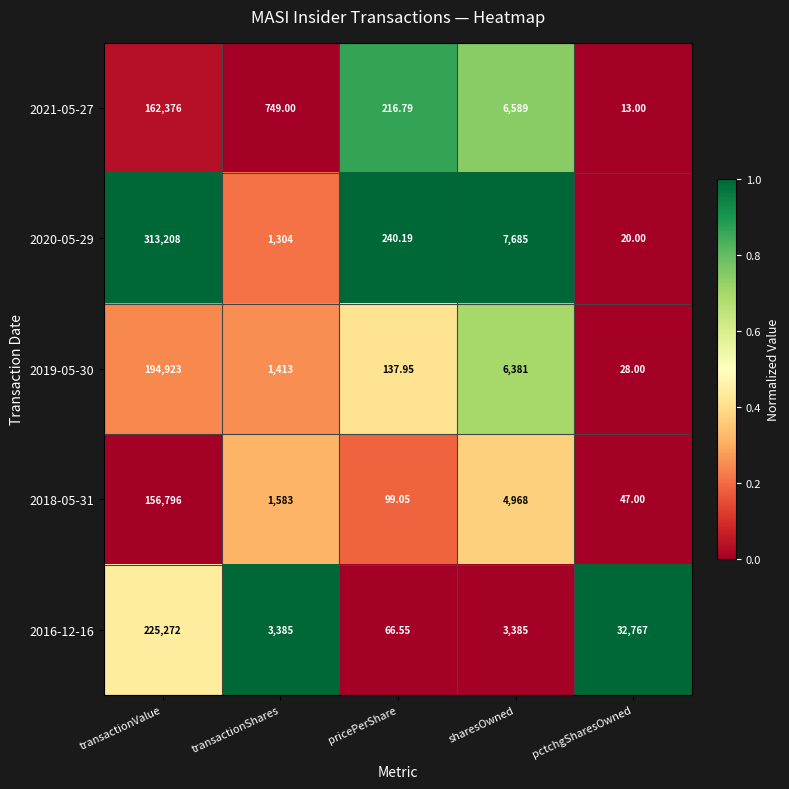

Is the value of 2021-05-27 at pricePerShare greater than the value of 2016-12-16 at transactionValue?

No